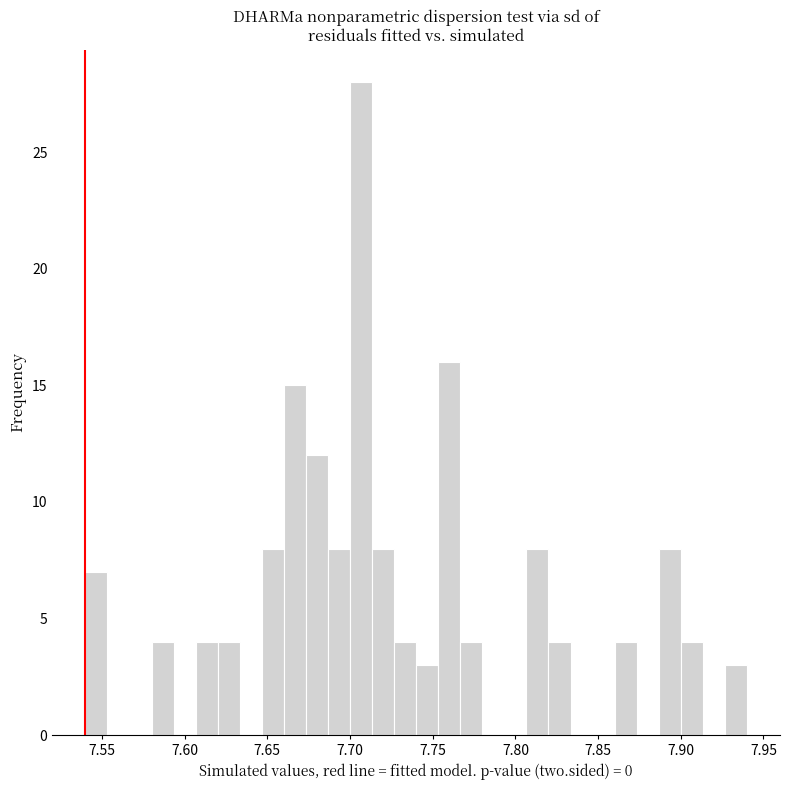

Around what value on the x-axis is the tallest bar? Give the approximate position of its centre, as read against the axis.

7.705